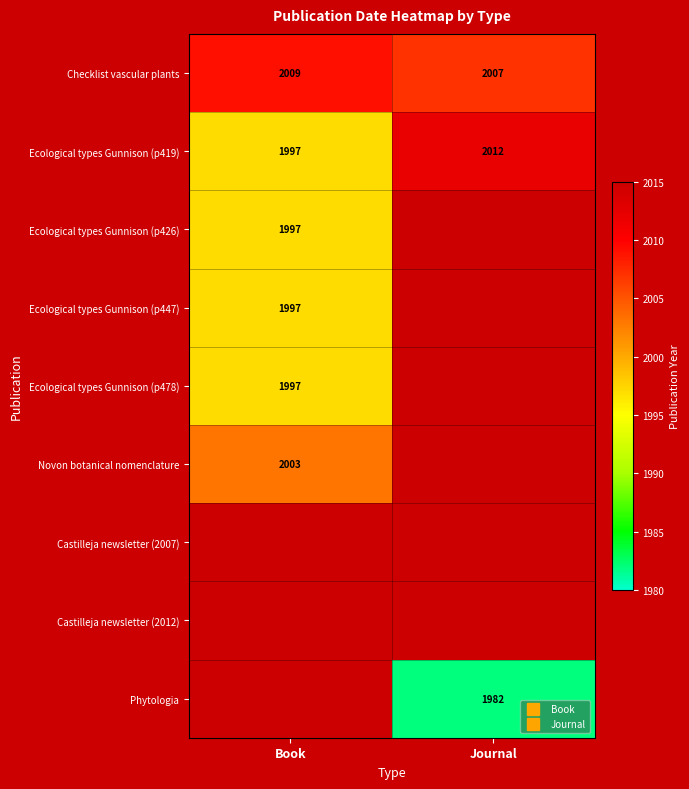

The value of Novon botanical nomenclature at Book is 2892. True or false?

False